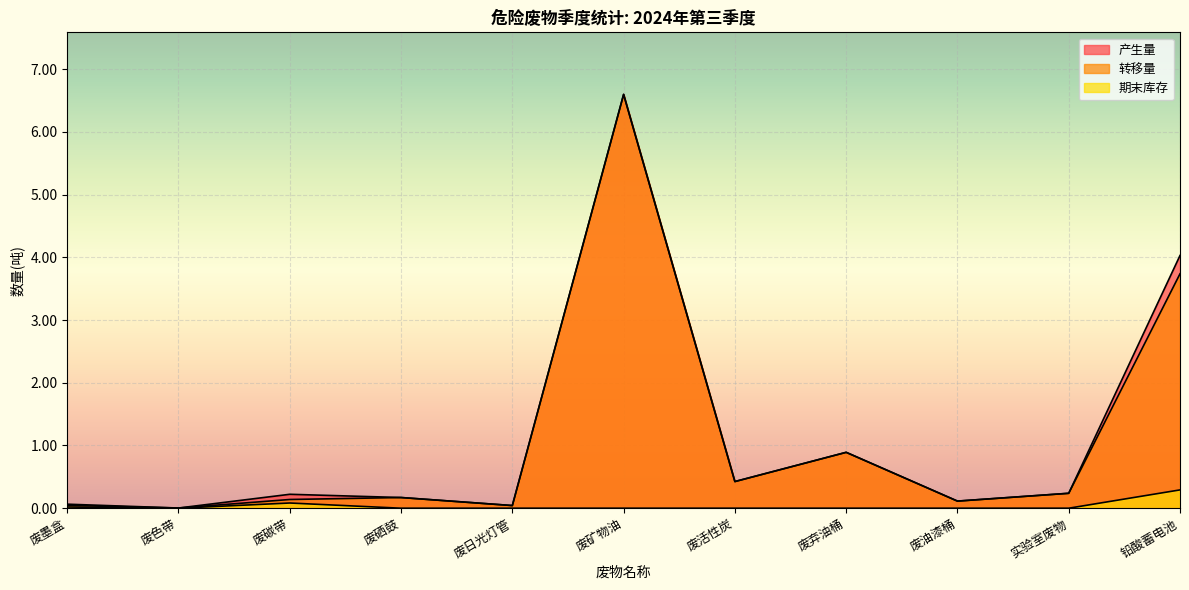

At which label is 产生量 closest to 3?

铅酸蓄电池